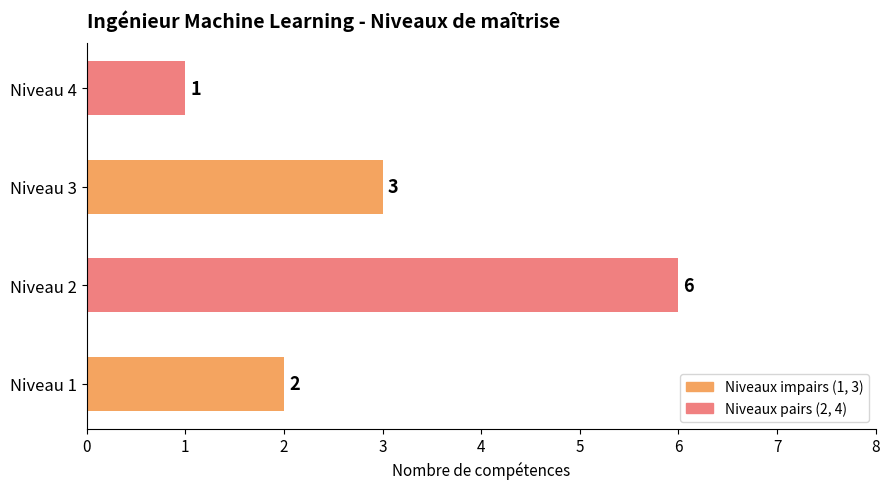

How many values are below 3?

2